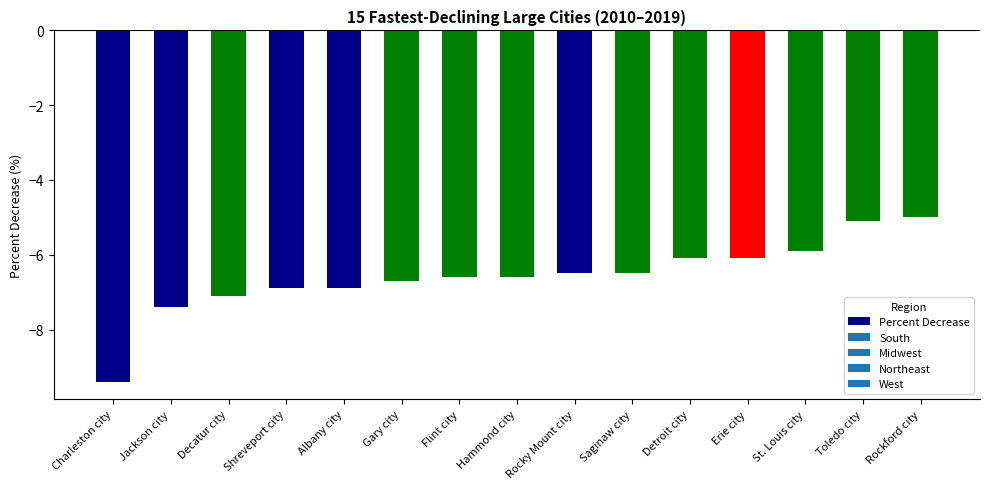

At which category does the chart reach its peak across all series?

Rockford city